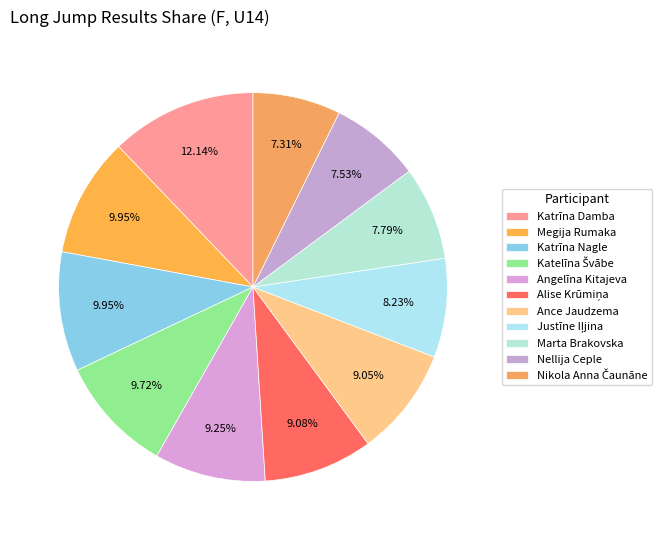

How many slices are in this pie chart?

11